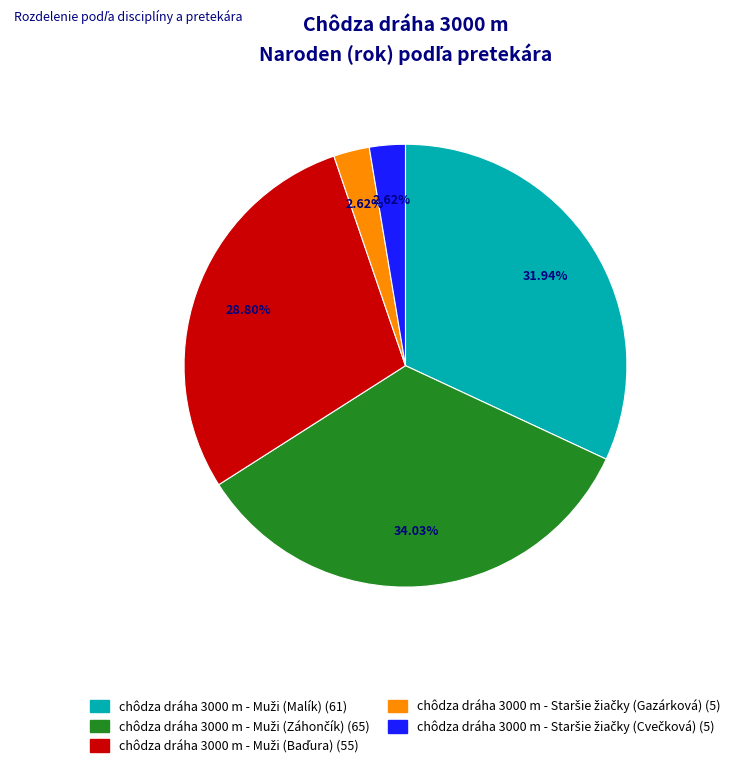

Does any single category account for the majority?

No